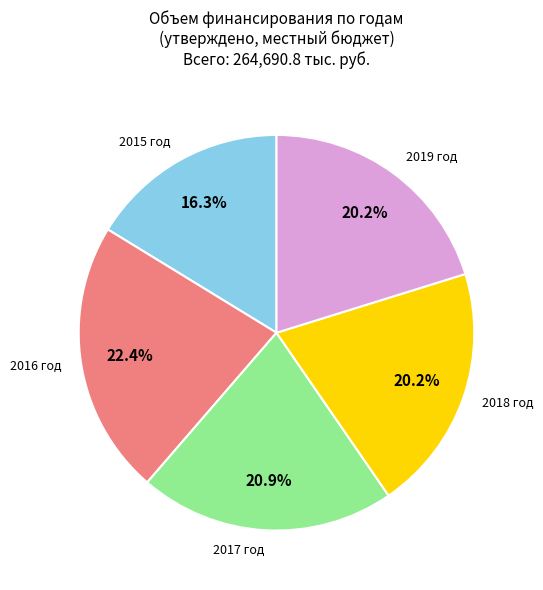

The 2015 год slice represents 29% of the pie. True or false?

False